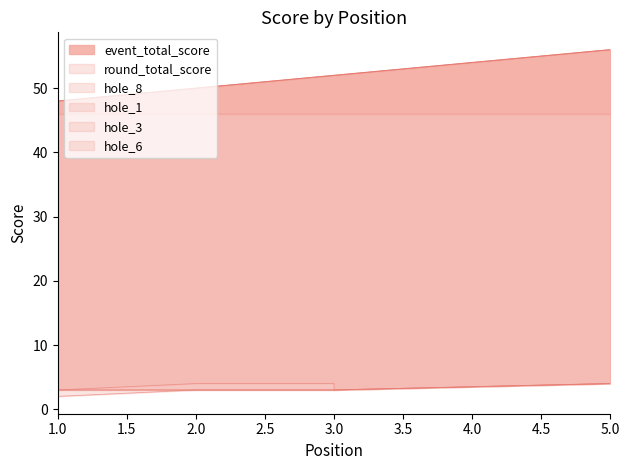

Read the hole_8 value at 3.

3